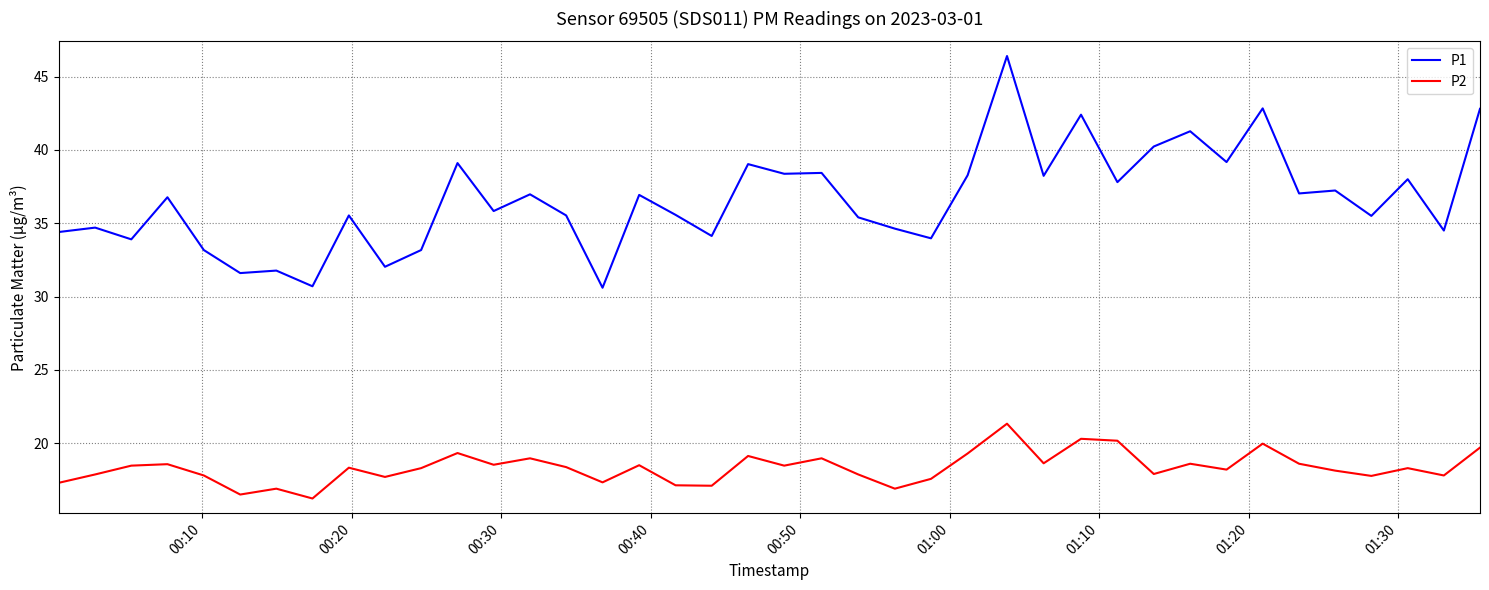

What is the minimum value shown in the chart?

16.2